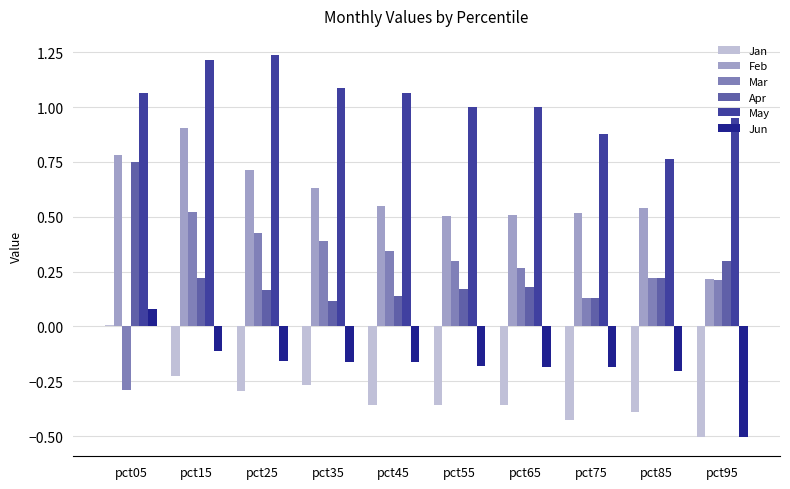

What are all the series names shown in the legend?

Jan, Feb, Mar, Apr, May, Jun